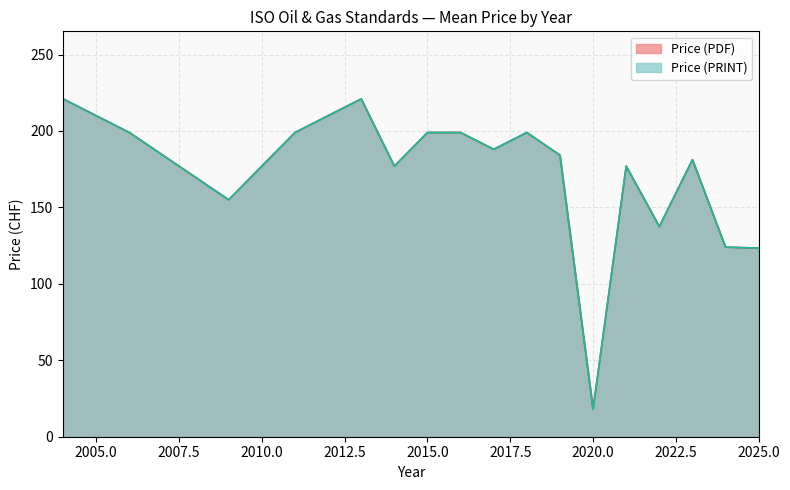

True or false: Price (PRINT) and Price (PDF) cross at least once.

False